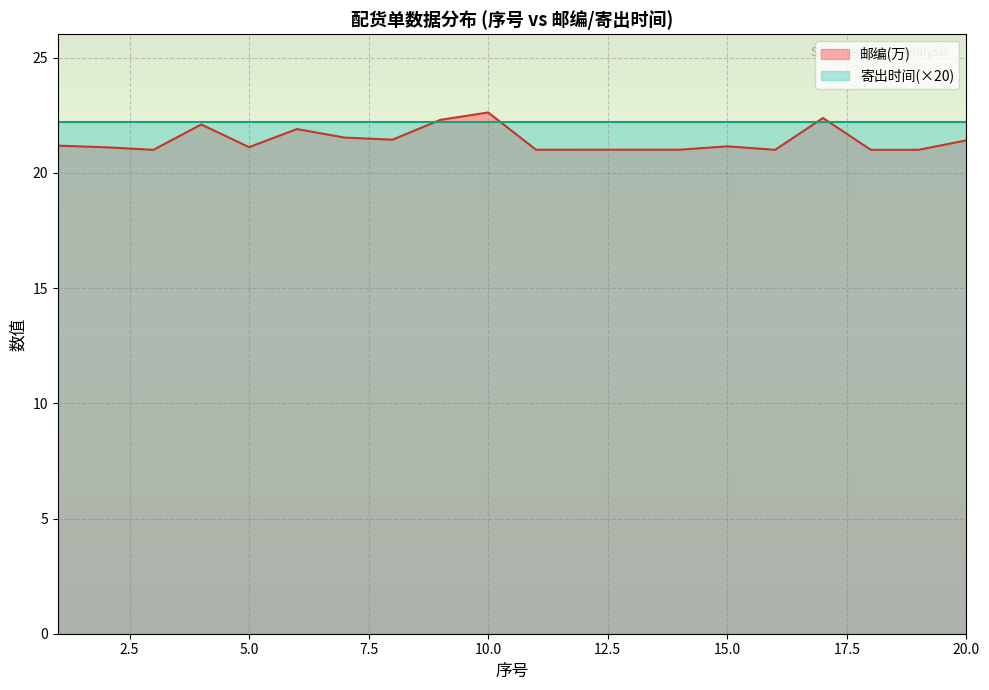

List the series in order of their peak value, highest first.

邮编(万), 寄出时间(×20)